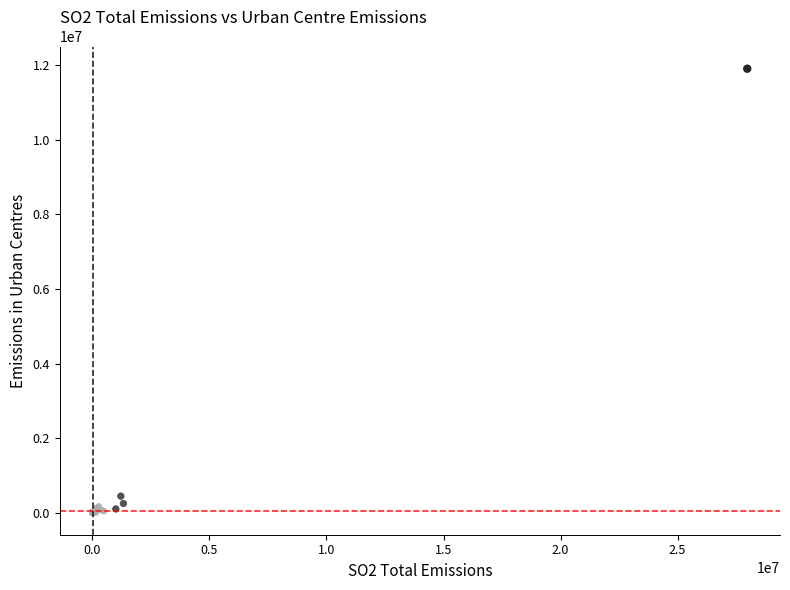

What Y value in the scatter plot is closest to 5956688?

440164.2